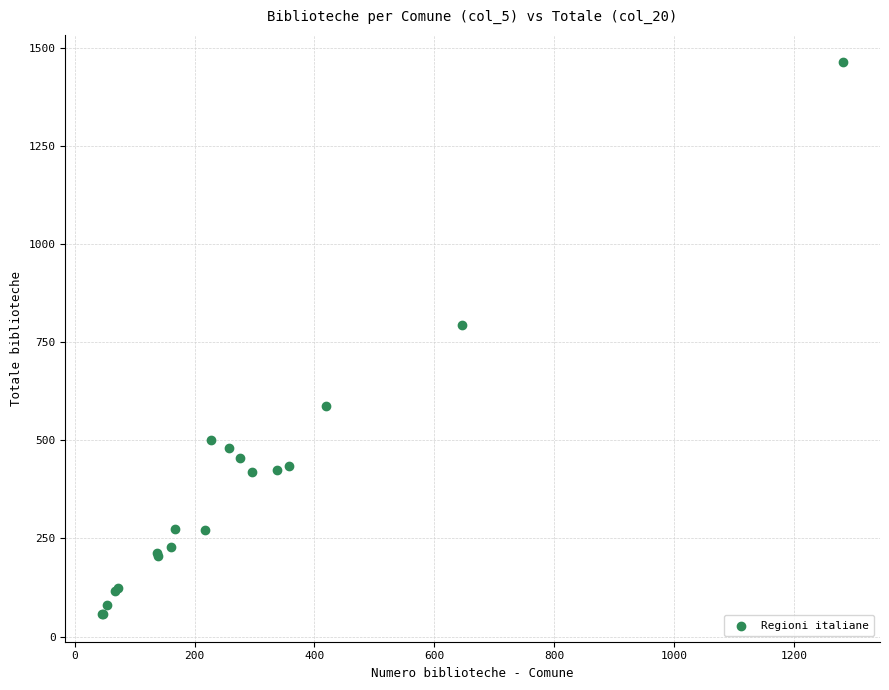

What Y value in the scatter plot is closest to 759?

794